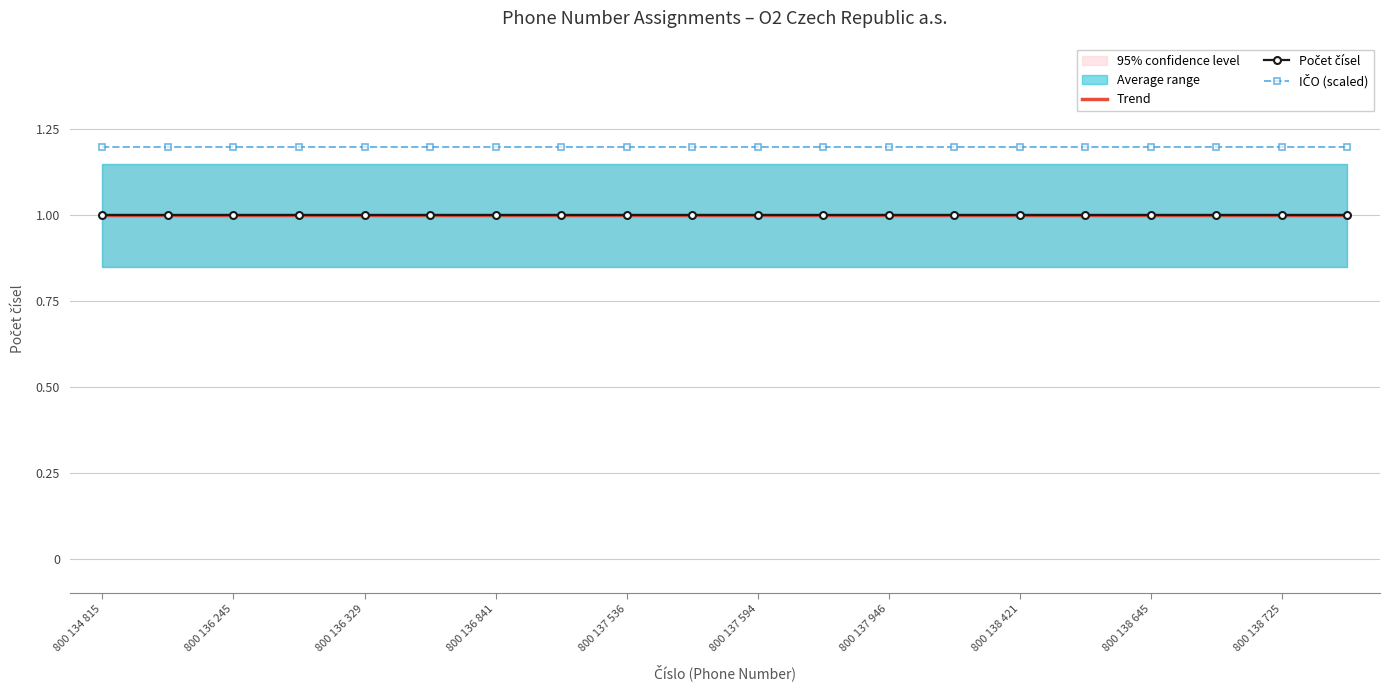

Which has a higher value, 800 136 841 or 15?

800 136 841